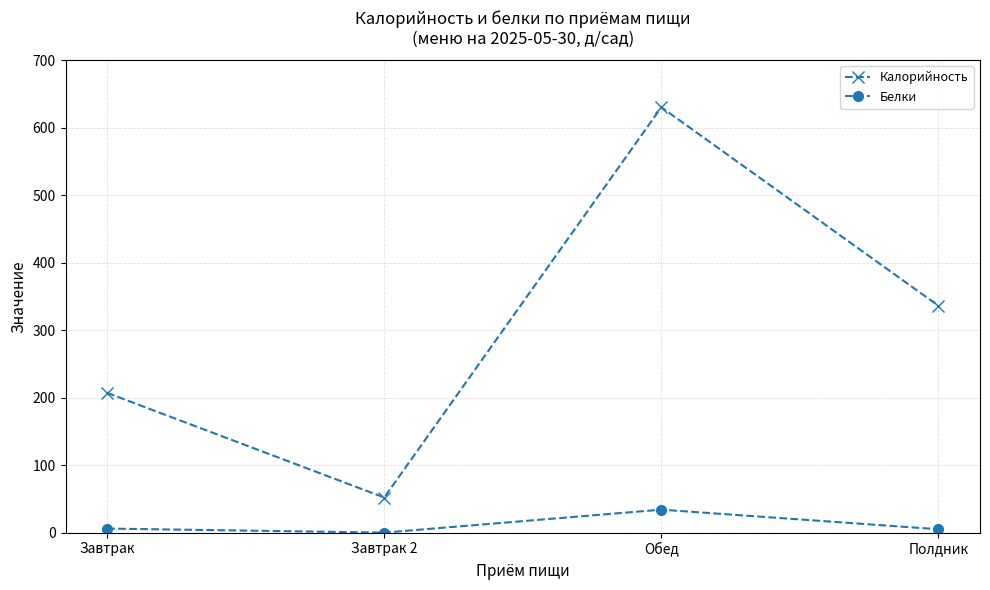

Is it true that Калорийность equals 553 at Полдник?

False